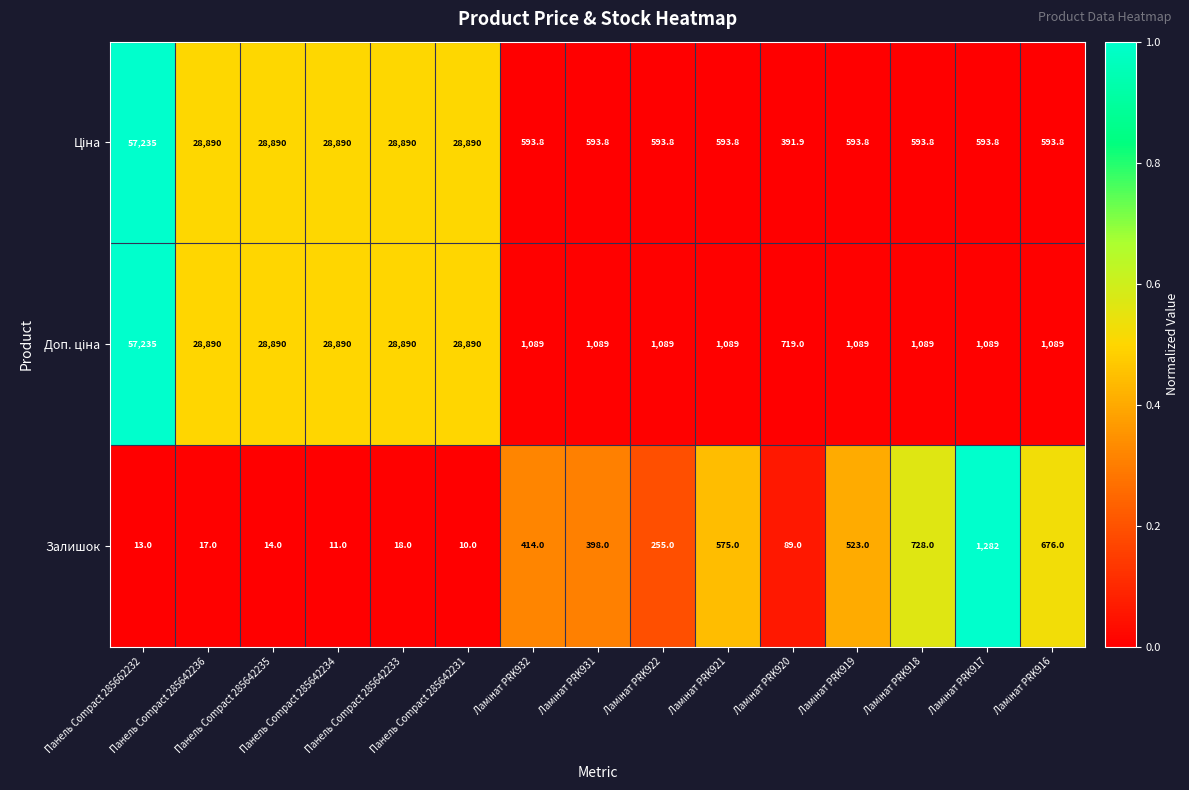

What is the smallest value displayed?

10.0